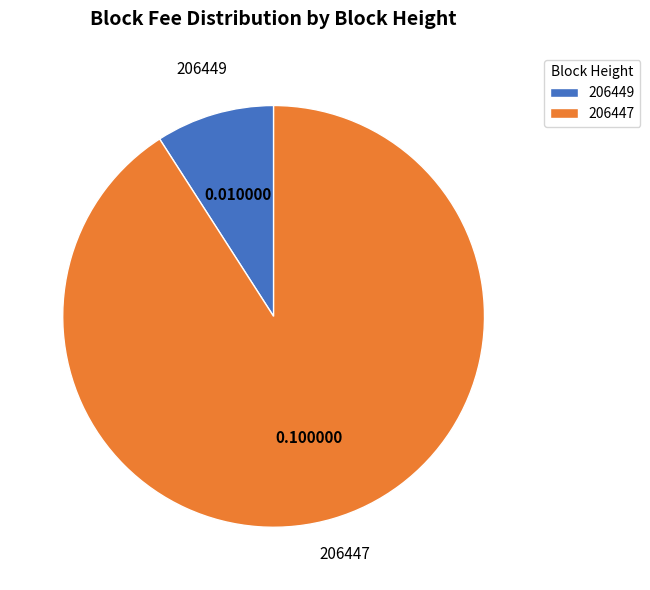

Which category accounts for the majority?

206447